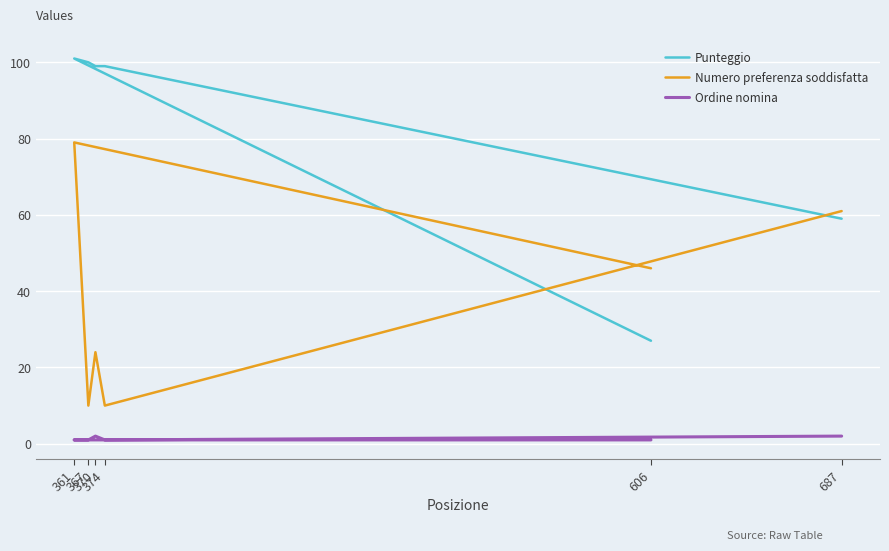

True or false: Punteggio has a value of 101 at 361.

True